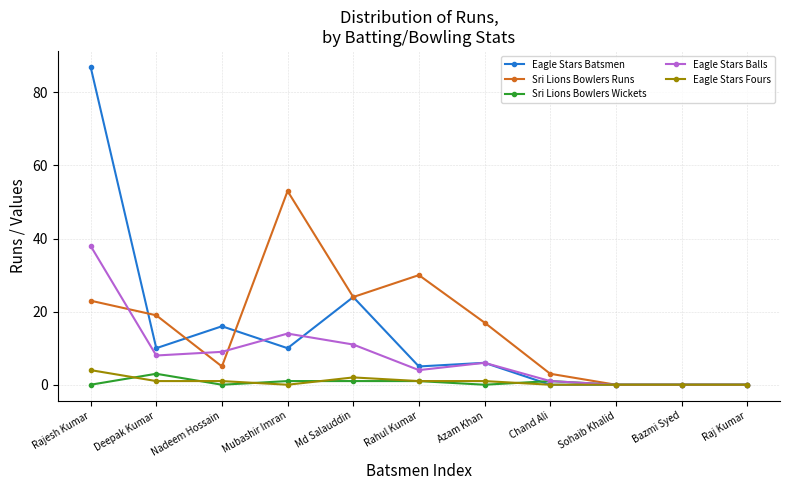

What is the label of the 2nd point from the left?

Deepak Kumar